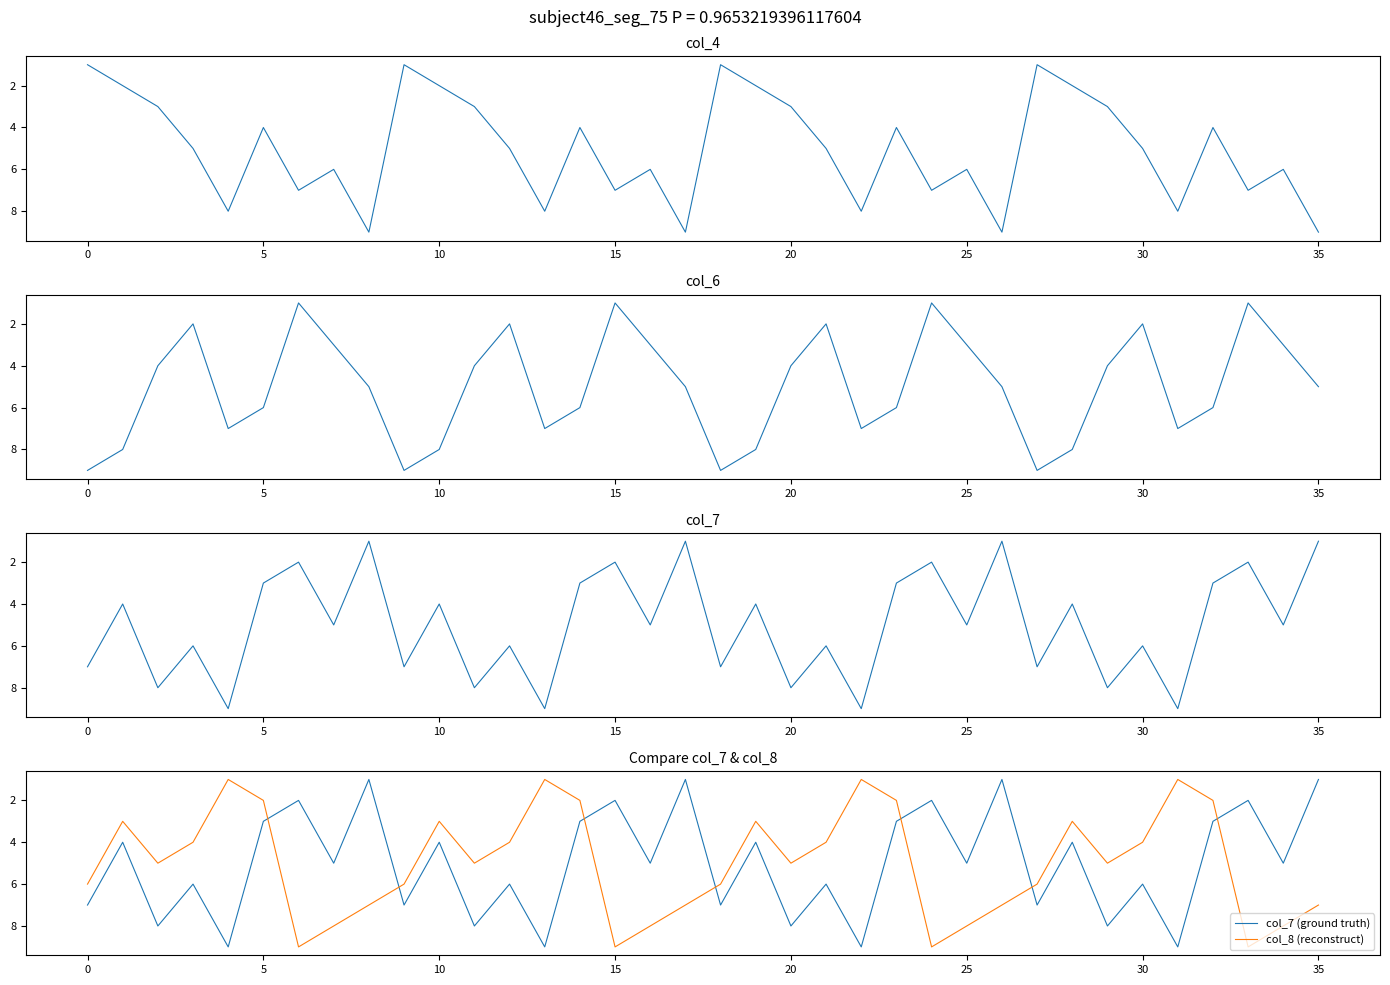

What is the highest value of the col_7 series?

9